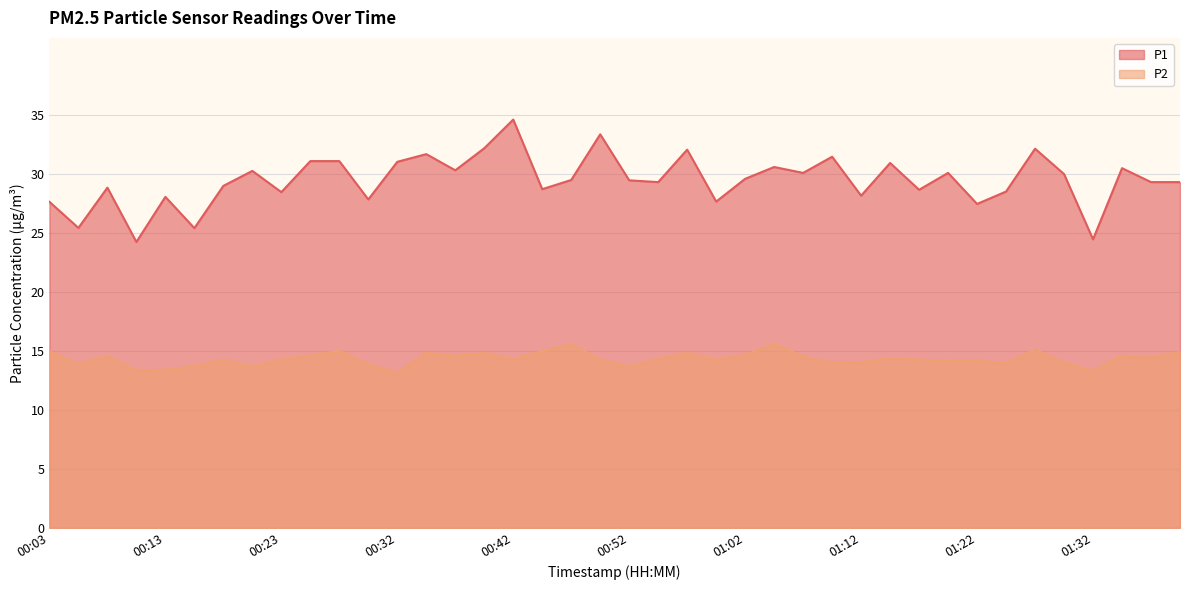

Which label corresponds to the smallest value in the chart?

00:32